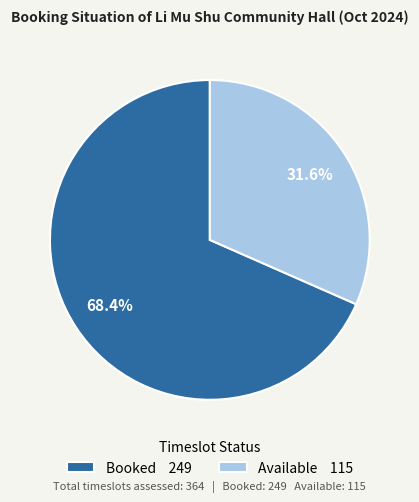

What portion of the pie excludes Booked 249?

31.6%